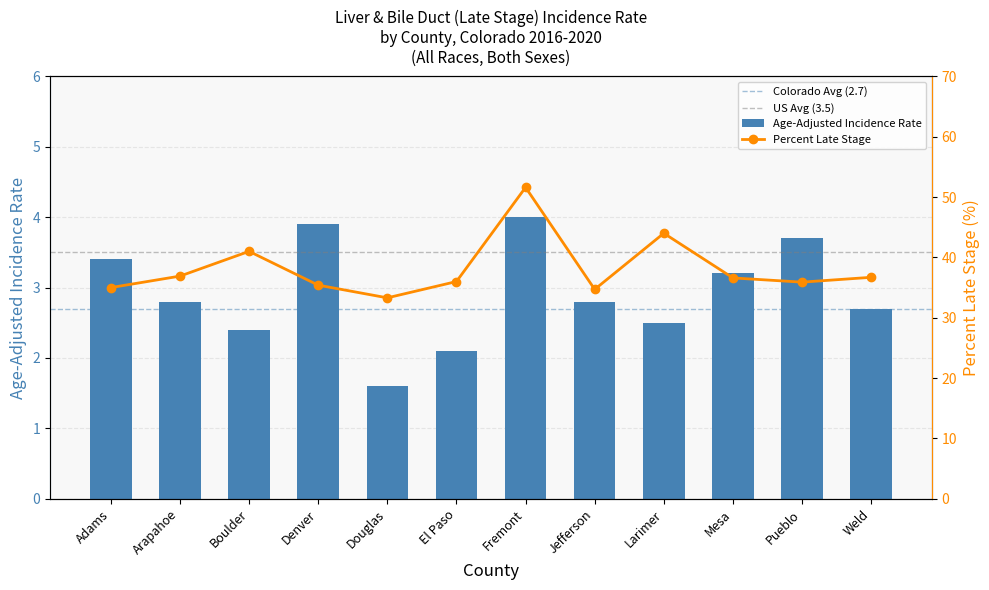

Rank the series by their average value, from lowest to highest.

Age-Adjusted Incidence Rate, Percent Late Stage